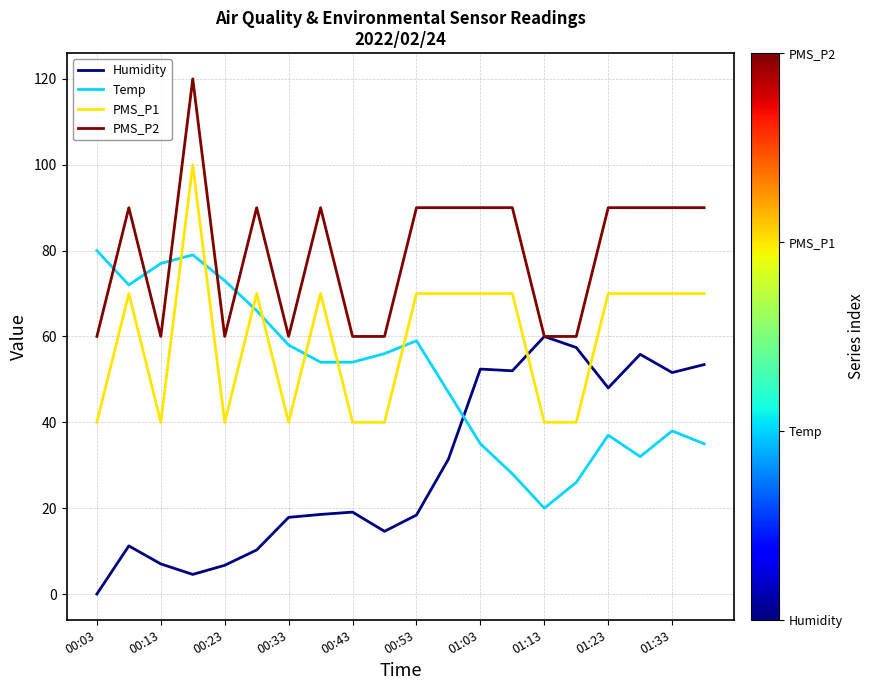

Rank the series by their maximum value, from lowest to highest.

Humidity, Temp, PMS_P1, PMS_P2